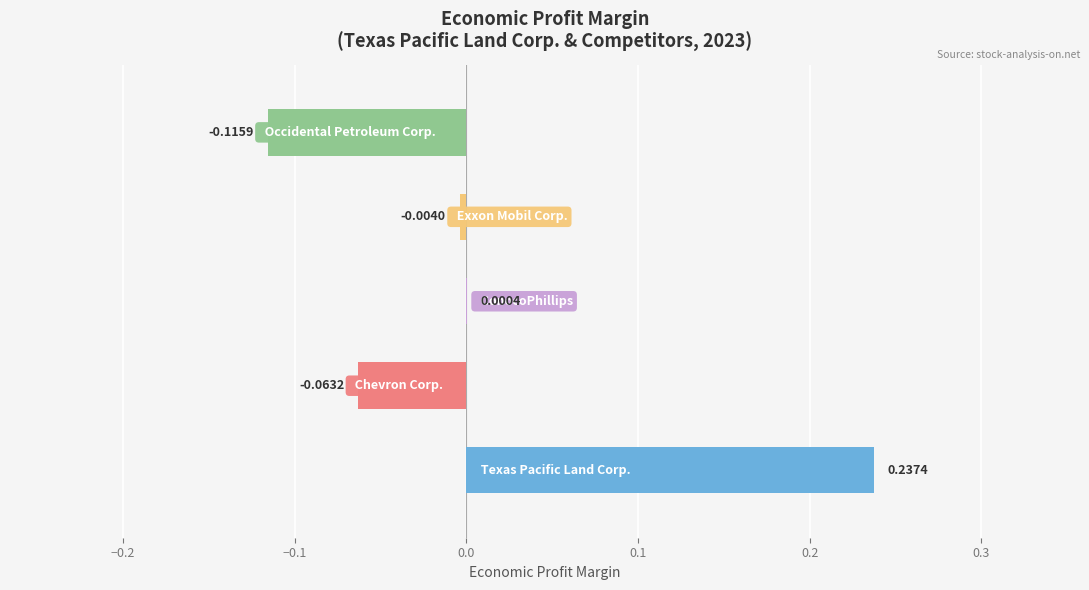

Are the bars horizontal?

Yes